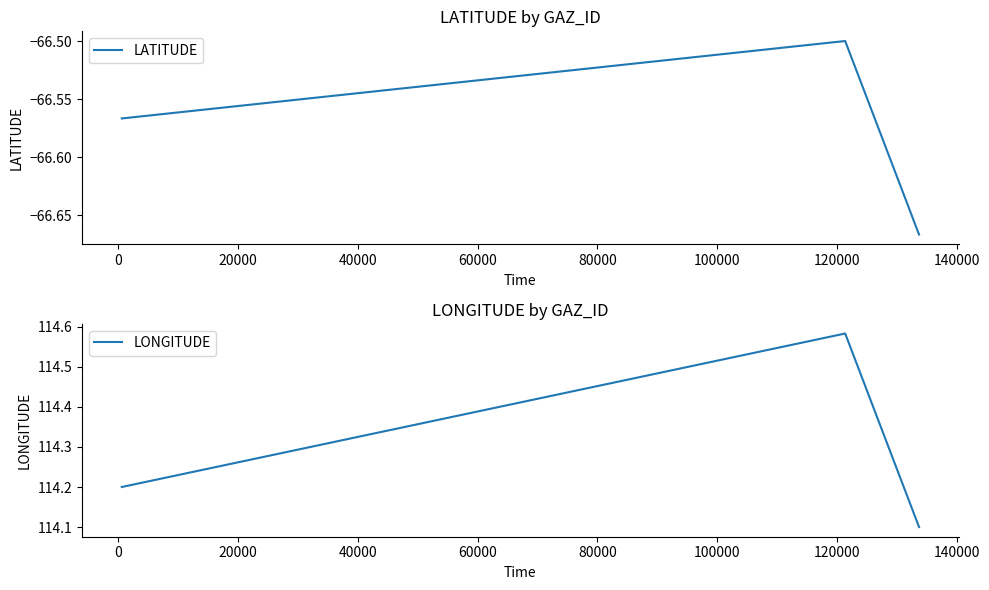

Rank the series by their average value, from lowest to highest.

LATITUDE, LONGITUDE